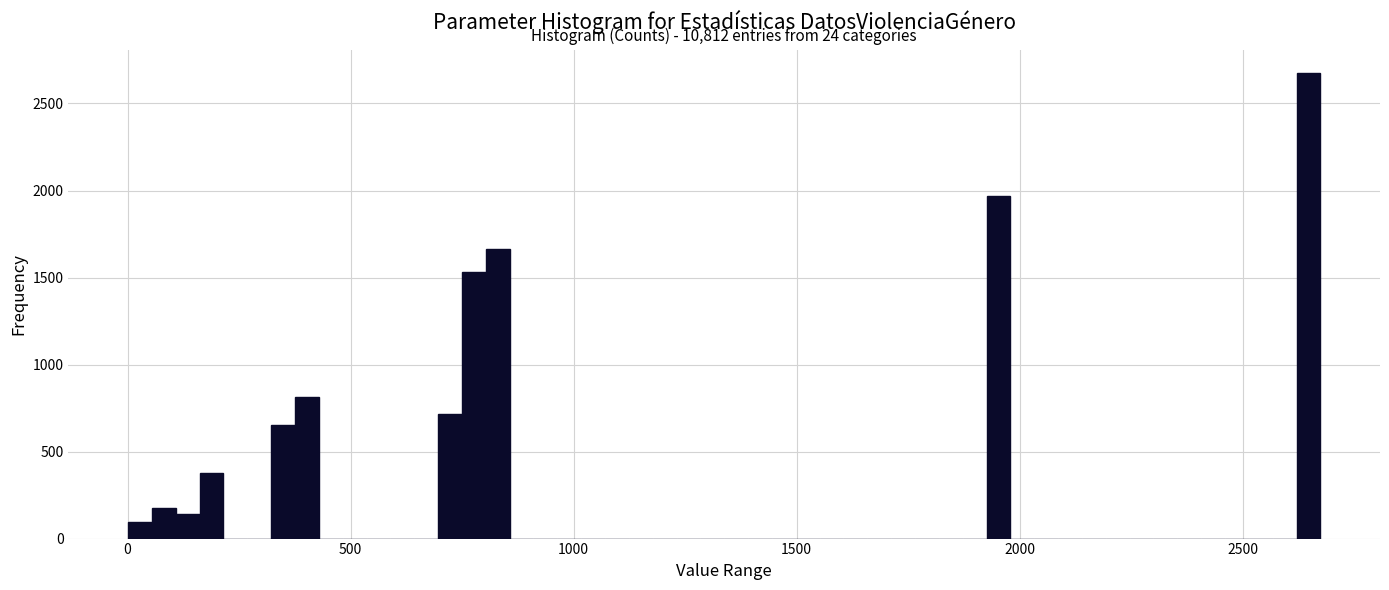

Read against the x-axis, roughly where is the centre of the tallest bar?

2650